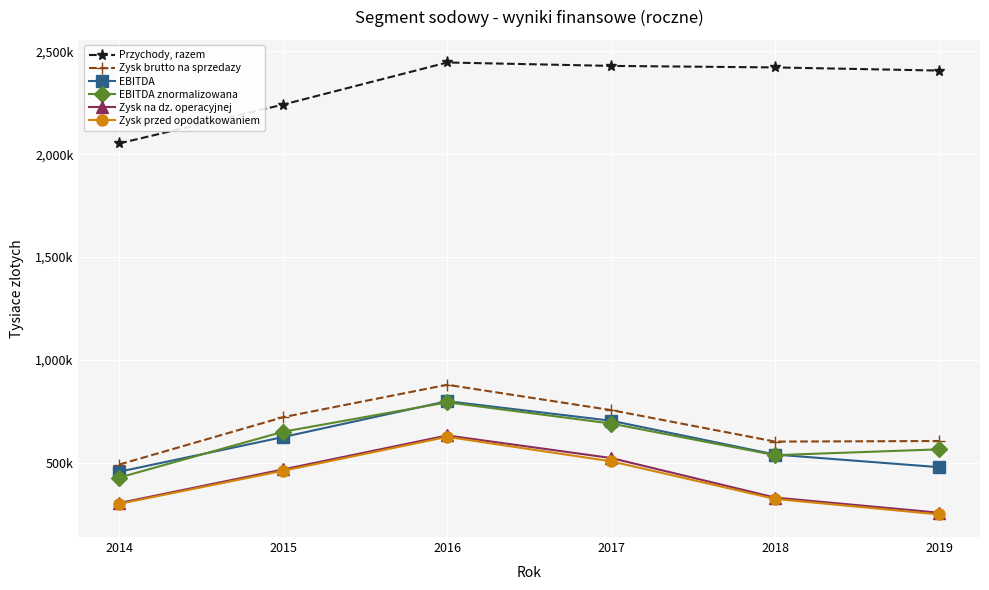

What are all the series names shown in the legend?

Przychody, razem, Zysk brutto na sprzedazy, EBITDA, EBITDA znormalizowana, Zysk na dz. operacyjnej, Zysk przed opodatkowaniem